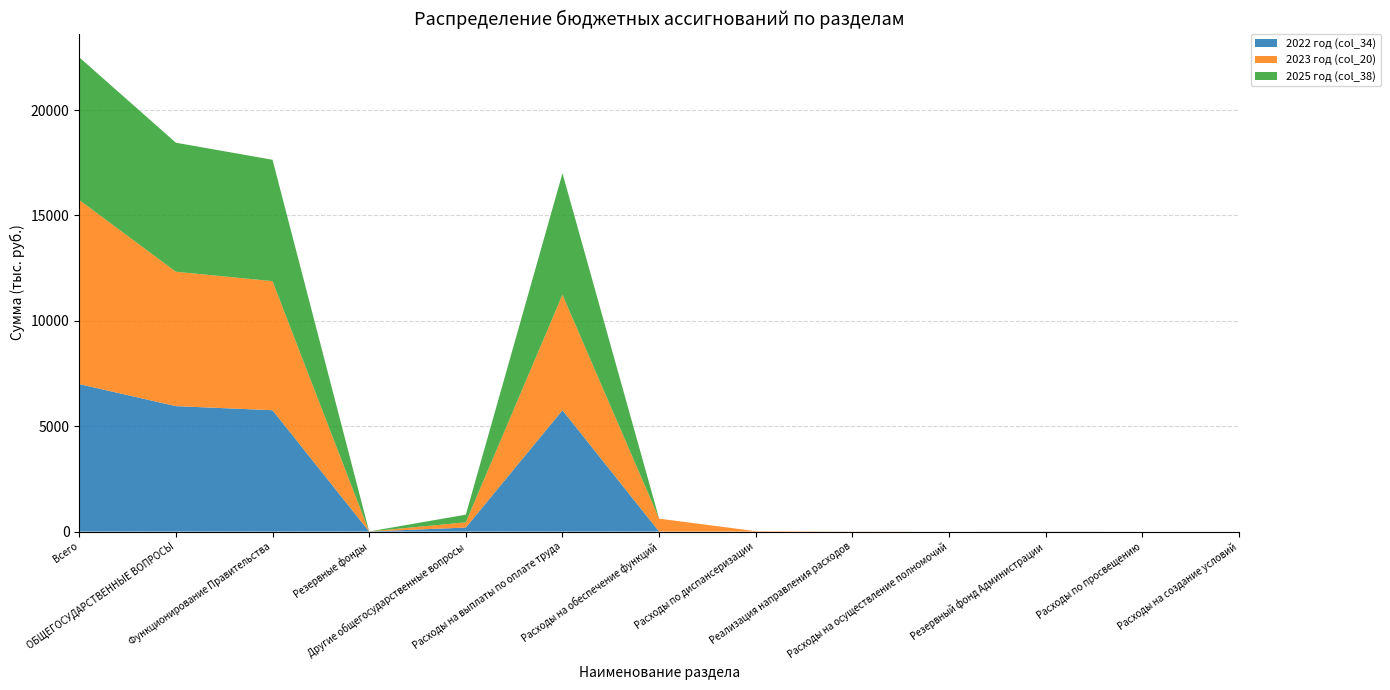

Reading left to right, what are all the values shown in this chart?

2022 год (col_34): 6997.2	5952.1	5758.0	2.0	192.1	5757.8	0.0	0.0	0.0	0.2	2.0	0.0	0.0
2023 год (col_20): 8737.2	6376.5	6124.1	2.0	250.4	5483.0	614.9	20.1	5.9	0.2	2.0	0.5	0.5
2025 год (col_38): 6767.0	6121.0	5758.0	2.0	361.0	5757.8	0.0	0.0	0.0	0.2	2.0	0.0	0.0